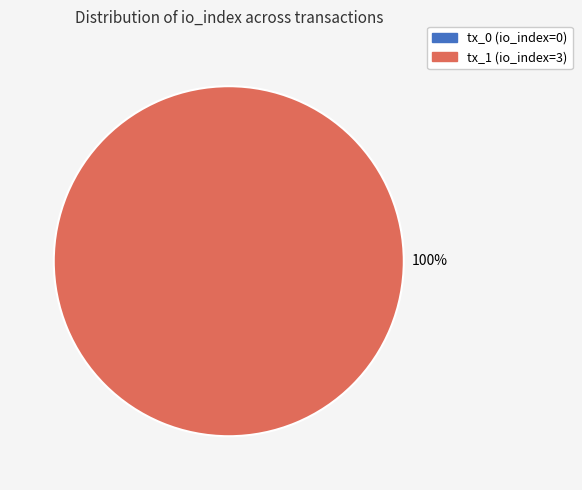

How many slices are in this pie chart?

2